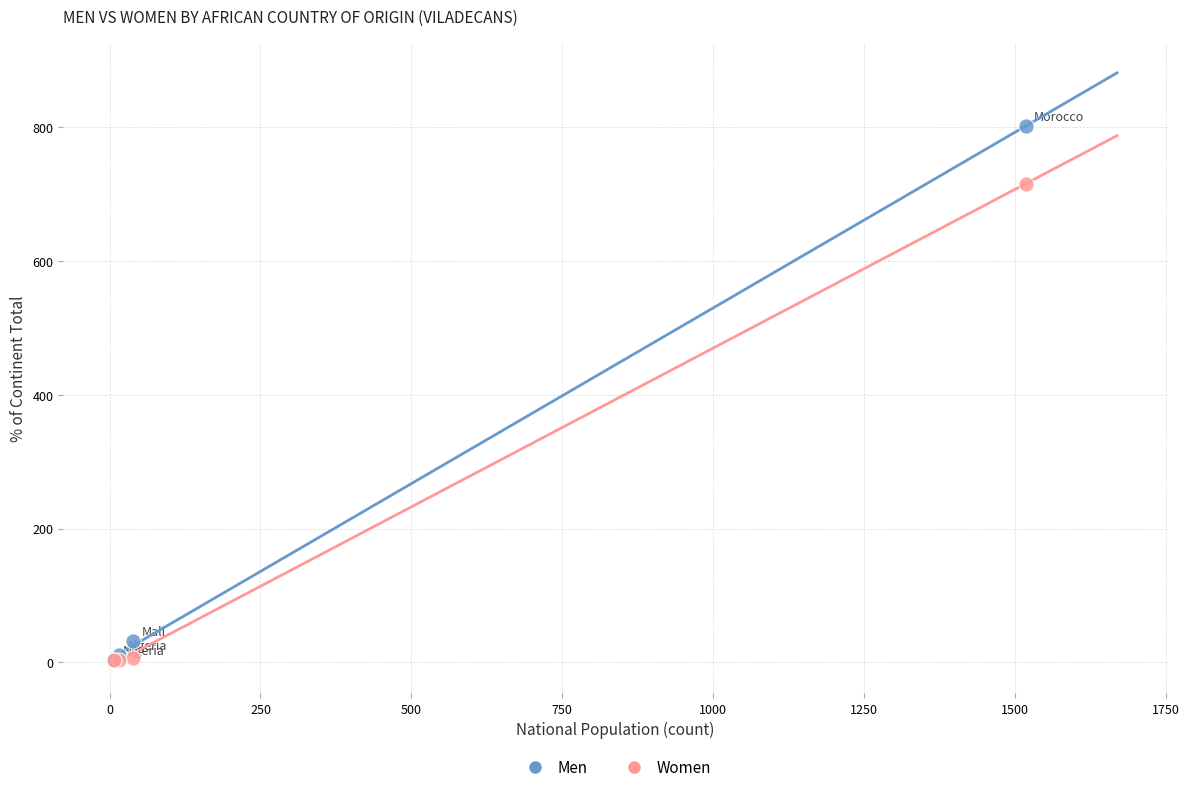

In the Men series, what Y value is closest to 403?

32